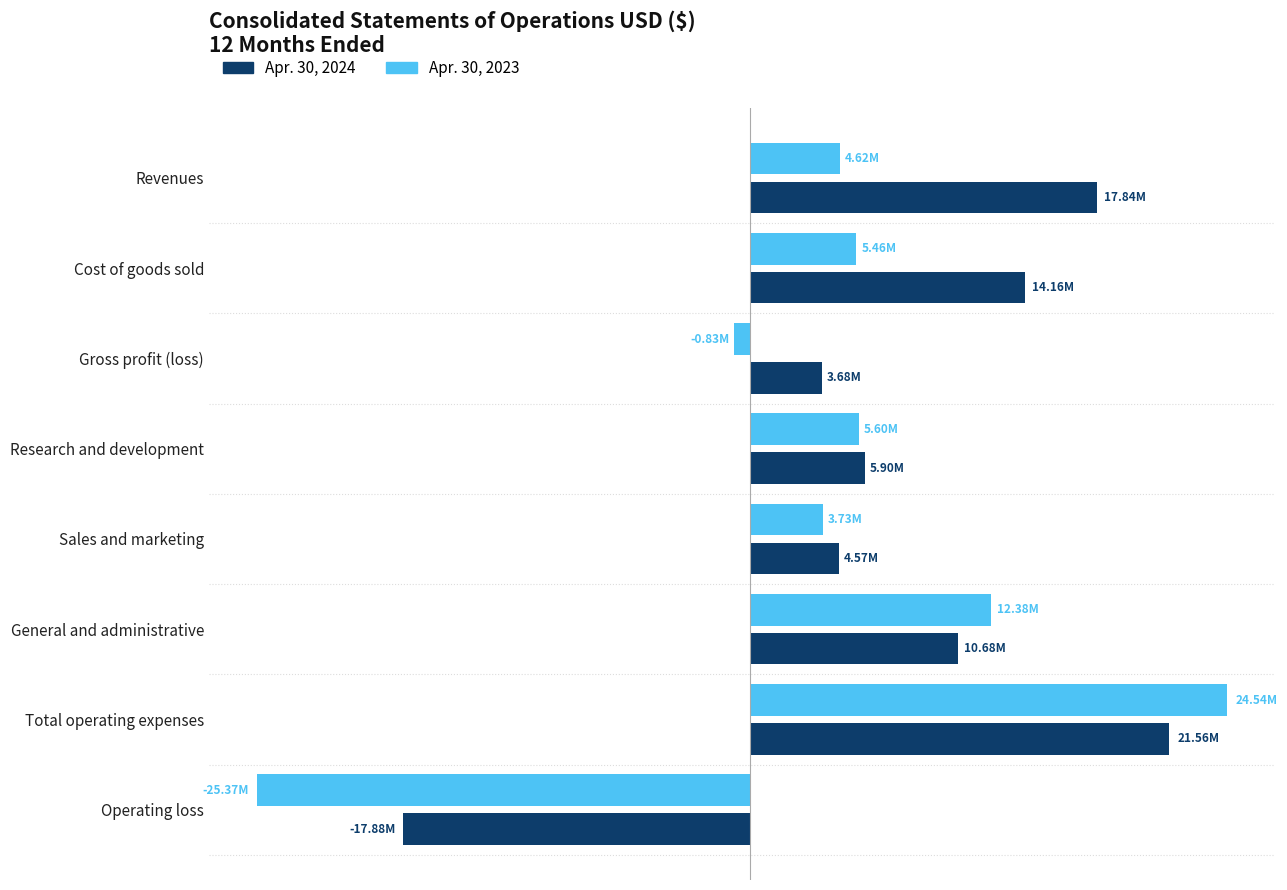

What are all the series names shown in the legend?

Apr. 30, 2024, Apr. 30, 2023